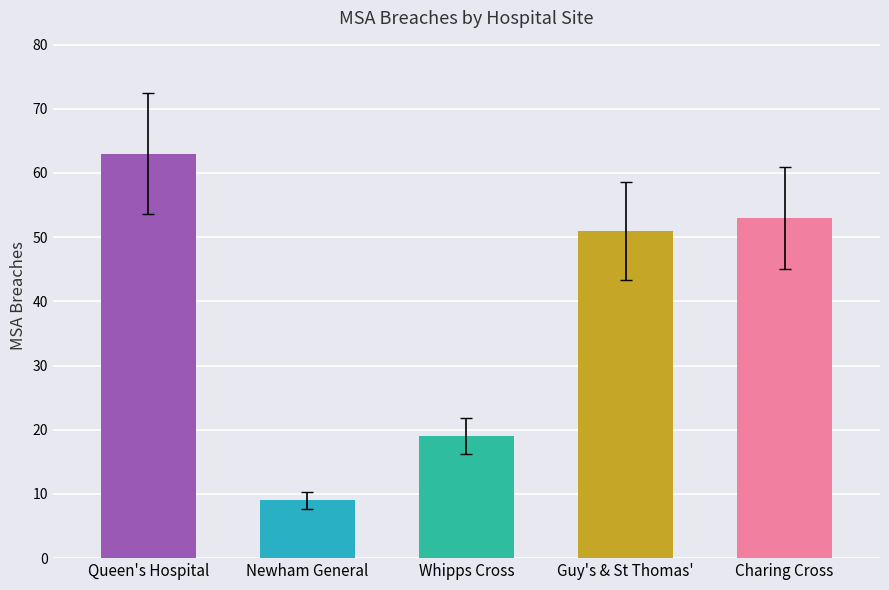

How many bars are there in total?

5